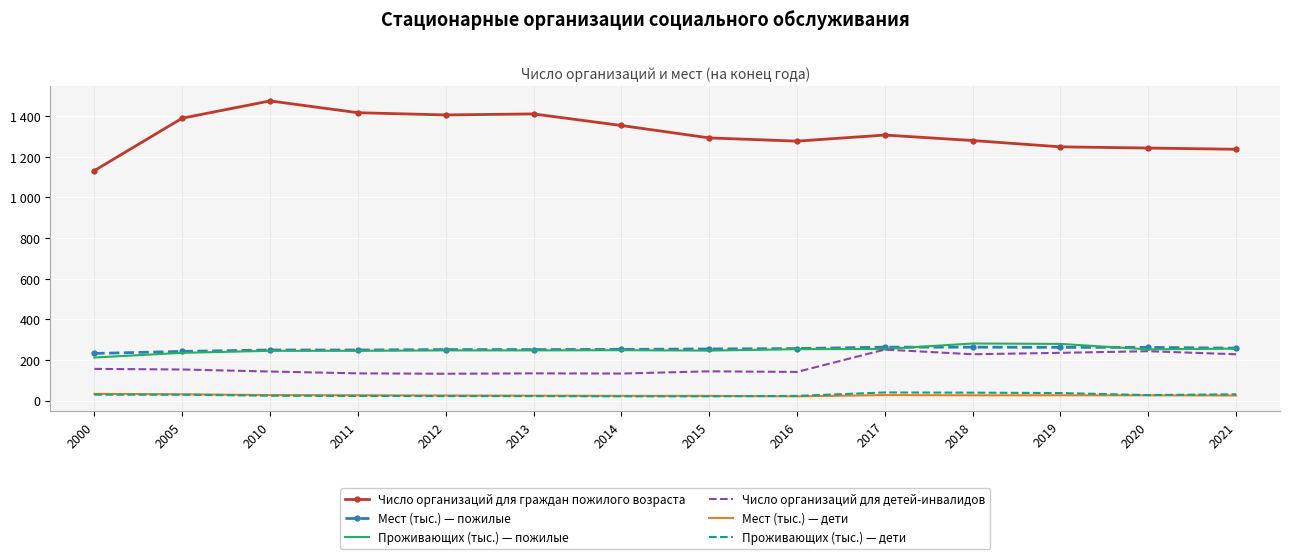

True or false: Проживающих (тыс.) — пожилые and Число организаций для граждан пожилого возраста cross at least once.

False